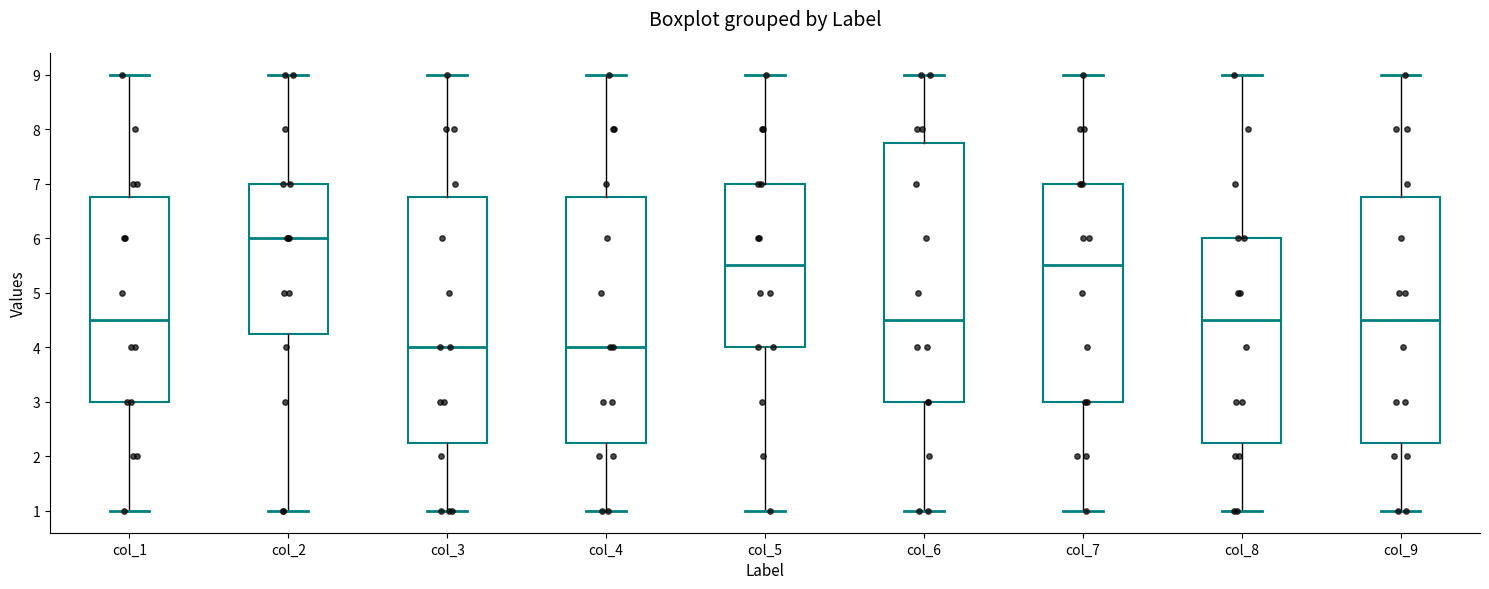

Where does the median line of the box for col_7 sit on the y-axis? The values are not printed on the chart, so give them approximately, as read against the axis.

5.5